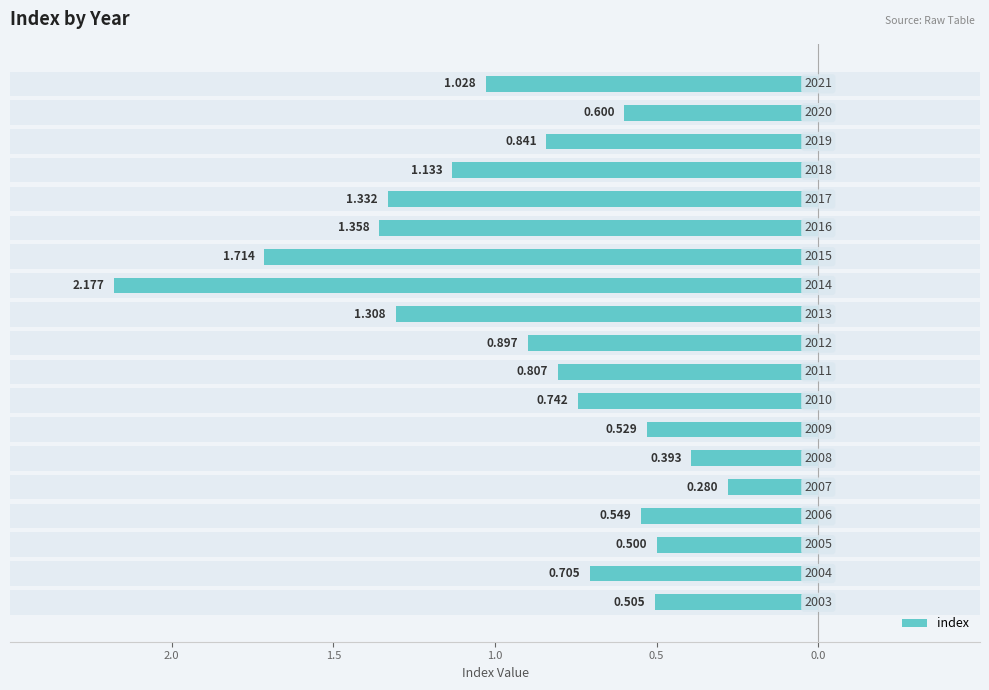

Count the number of categories in the chart.

19